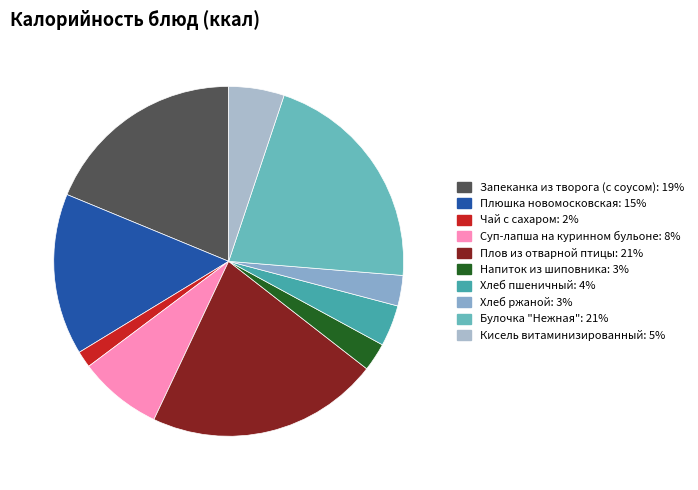

What is the largest slice in the pie chart?

Плов из отварной птицы